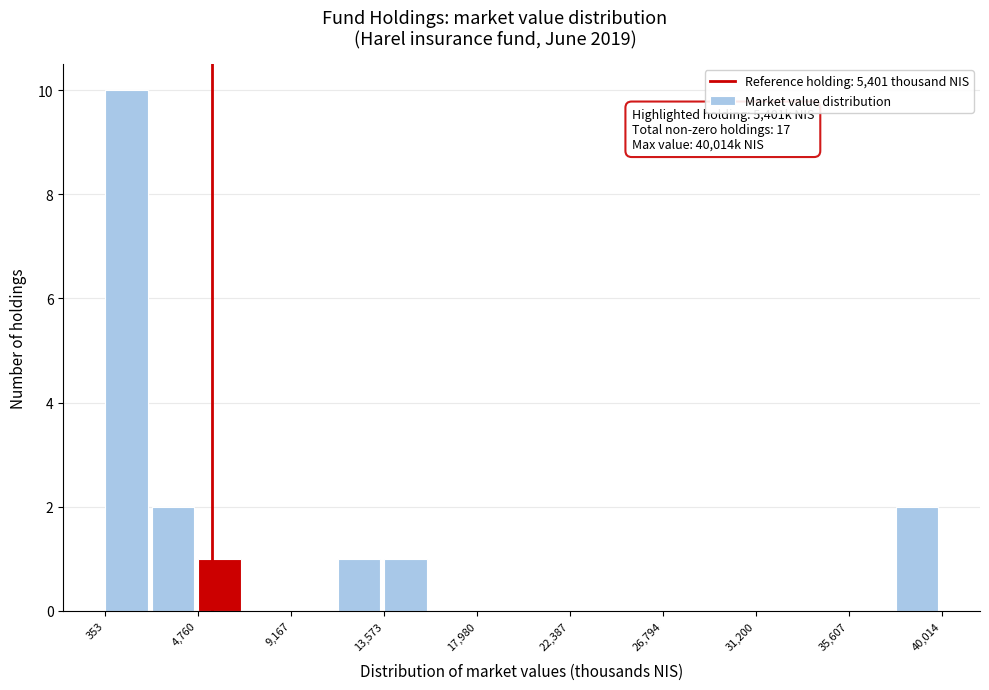

Over which range of the x-axis is the bar tallest?

500 to 2500